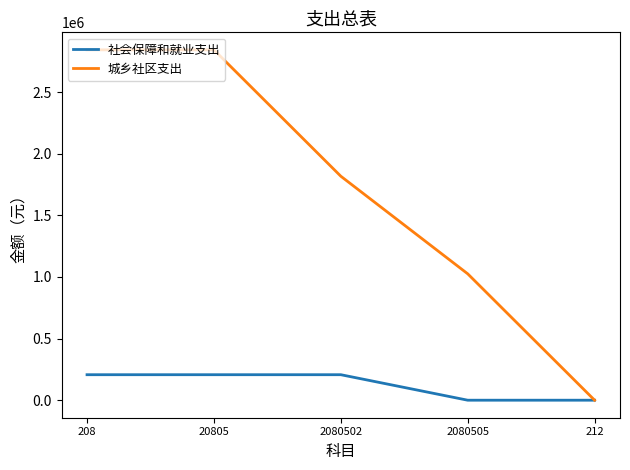

Reading left to right, extract all data points from this chart.

社会保障和就业支出: 206863.0	206863.0	206863.0	0.0	0.0
城乡社区支出: 2842817.5	2842817.5	1817376.3	1025441.2	0.0